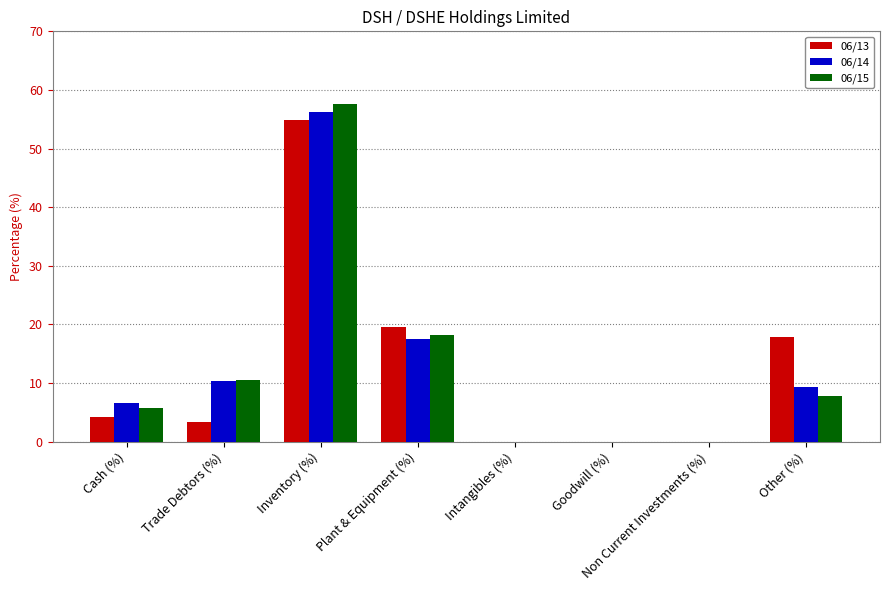

What is the highest value of the 06/15 series?

57.6